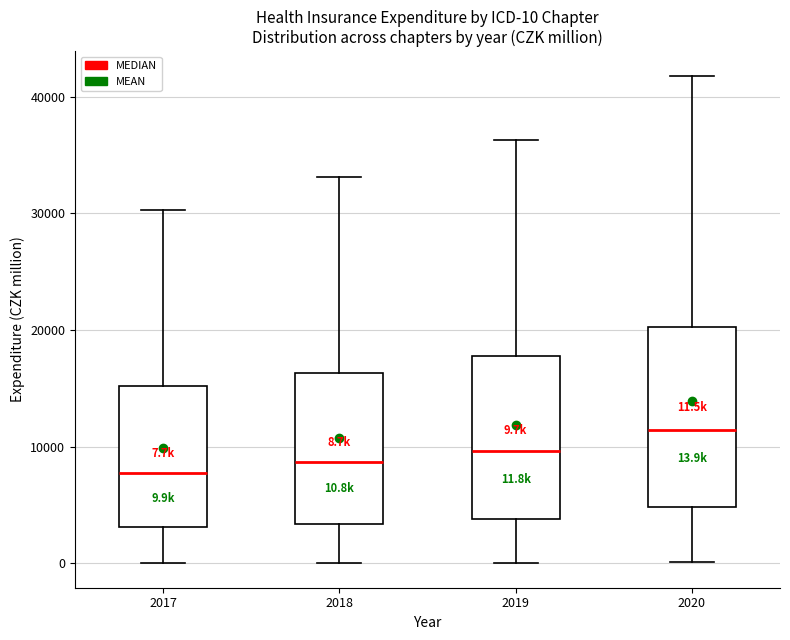

Comparing the boxes themselves (not the whiskers), which one is the tallest?

2020